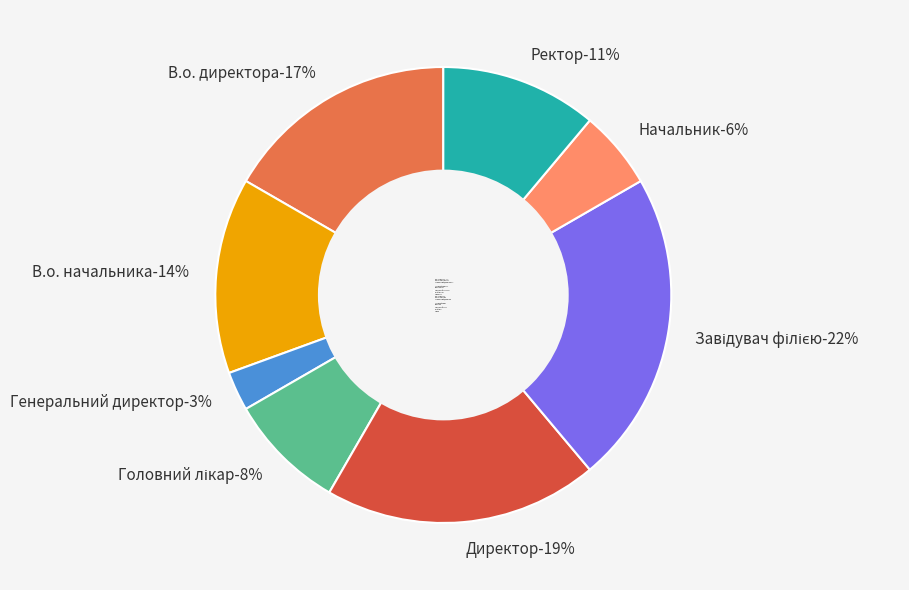

Which has a higher value, Головний лікар or В.о. директора?

В.о. директора